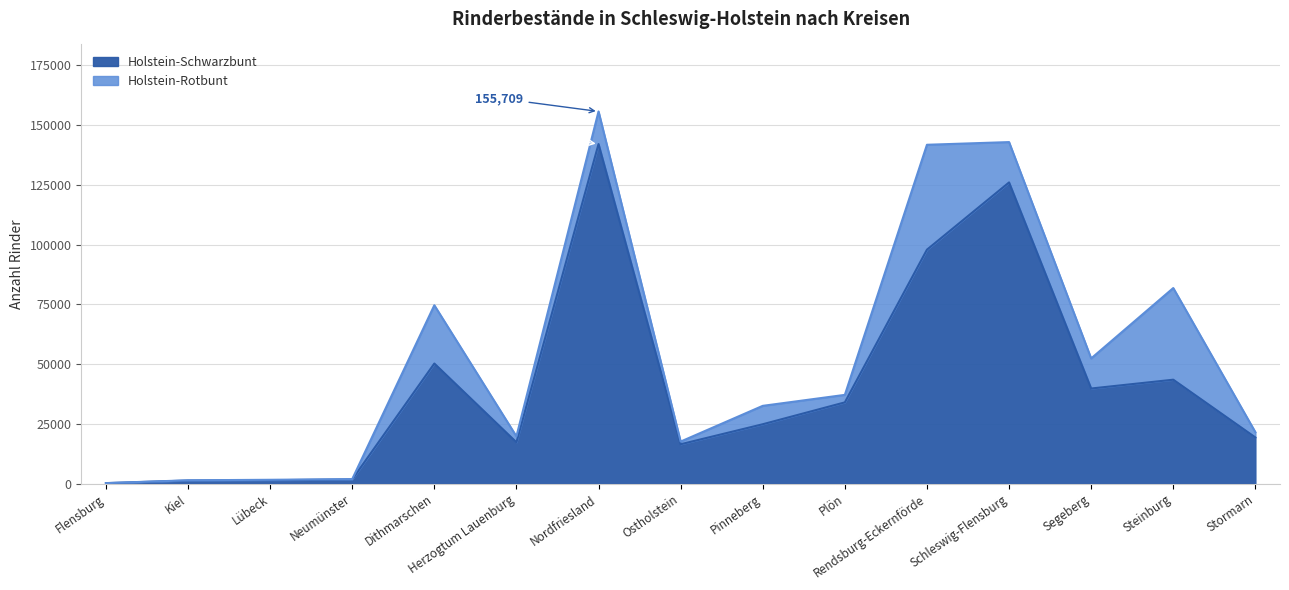

True or false: the data has more than 2 interior local peaks.

True